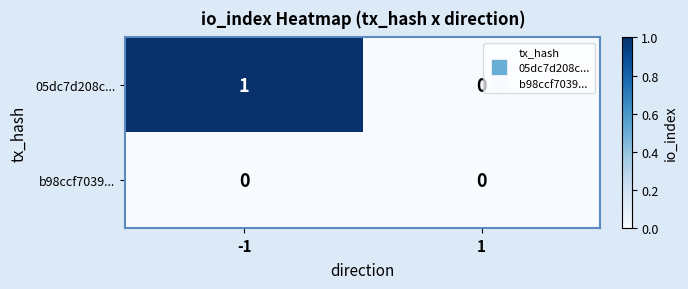

Which series has the largest range (max minus min)?

05dc7d208c...